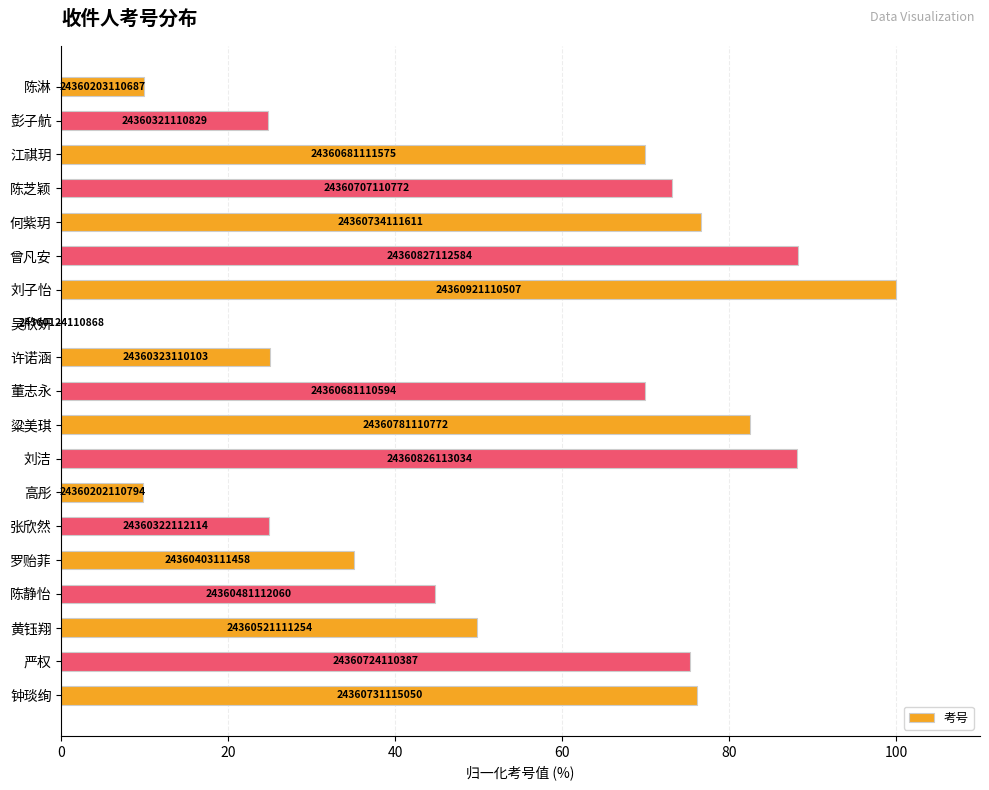

How many positive values are there?

18